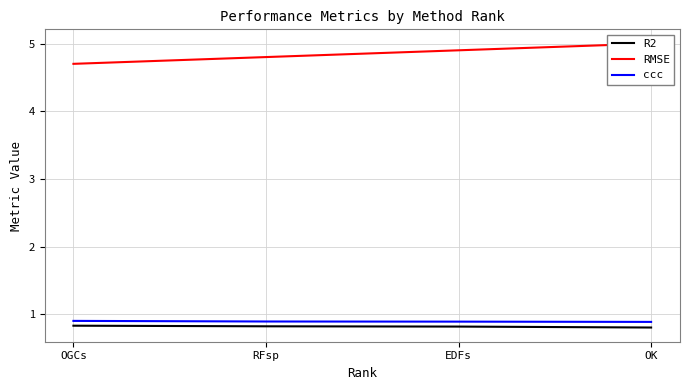

What position from the left is RFsp?

2